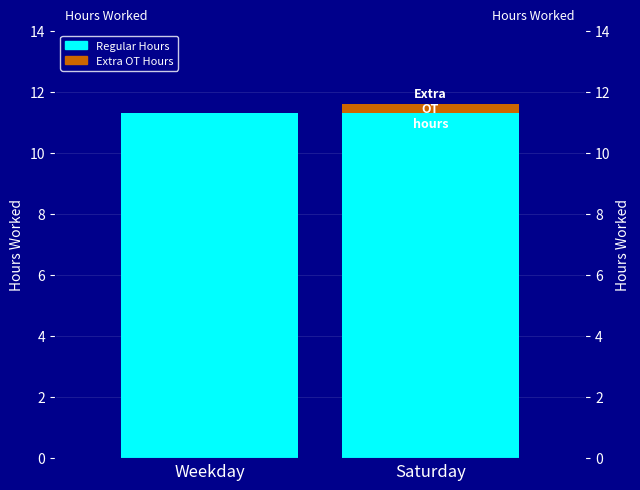

What position from the left is Saturday?

2